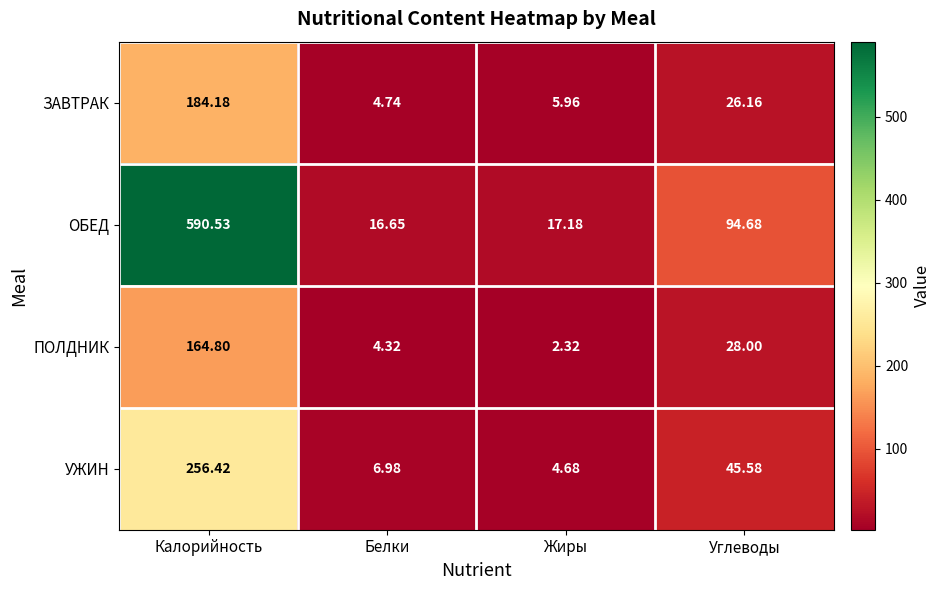

At Белки, list the series in order from smallest to largest.

ПОЛДНИК, ЗАВТРАК, УЖИН, ОБЕД